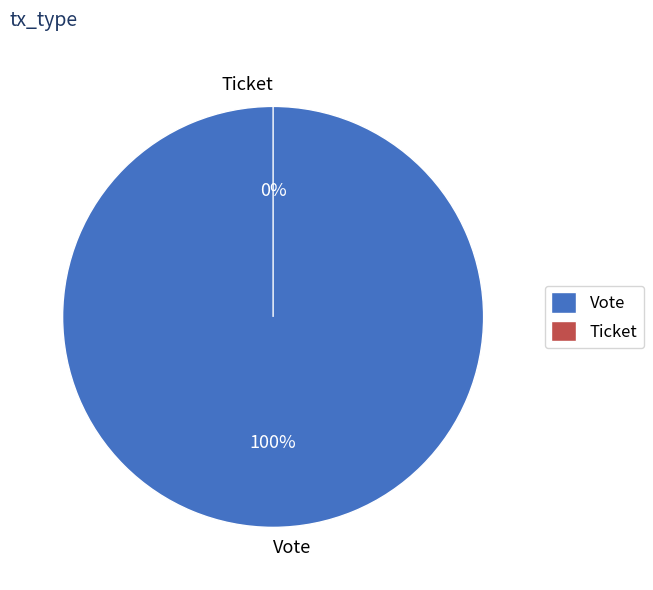

Is there any slice that represents more than half of the pie?

Yes